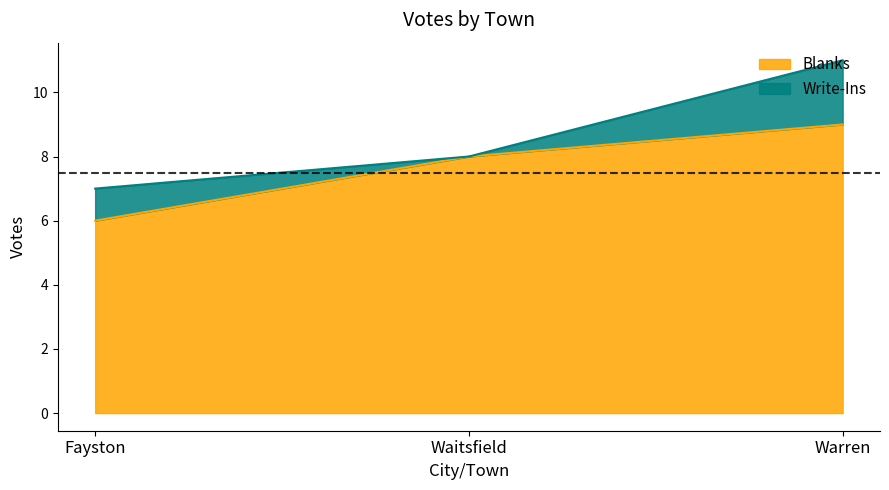

At which label does the data first exceed 8?

Warren